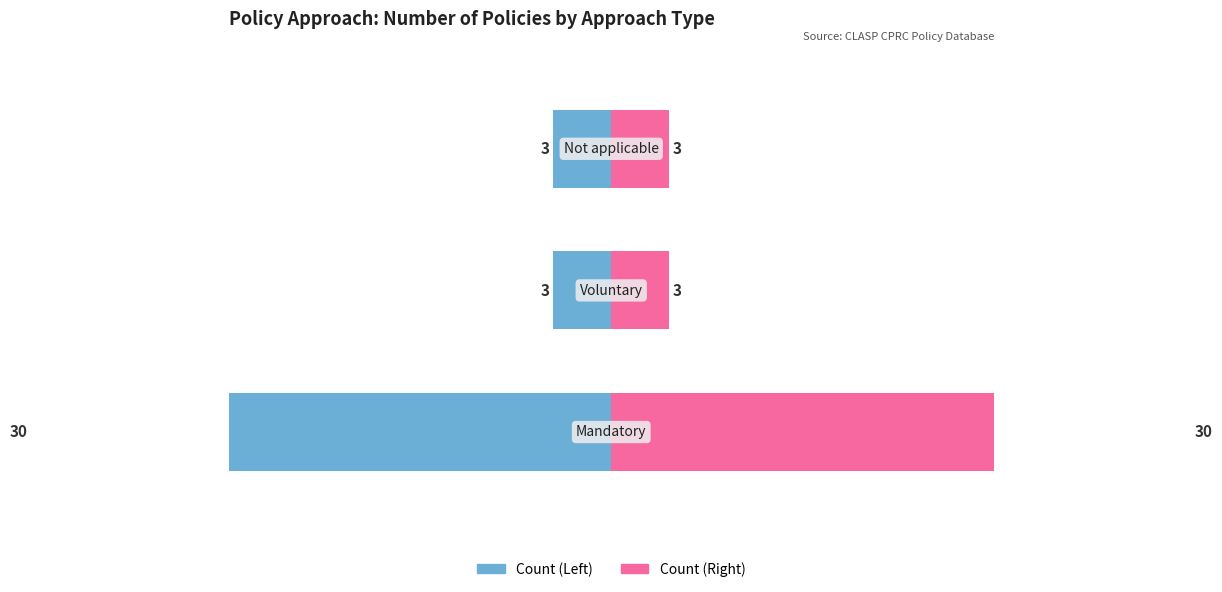

True or false: Voluntary / Not applicable has a value of 137.9 at 0.

False